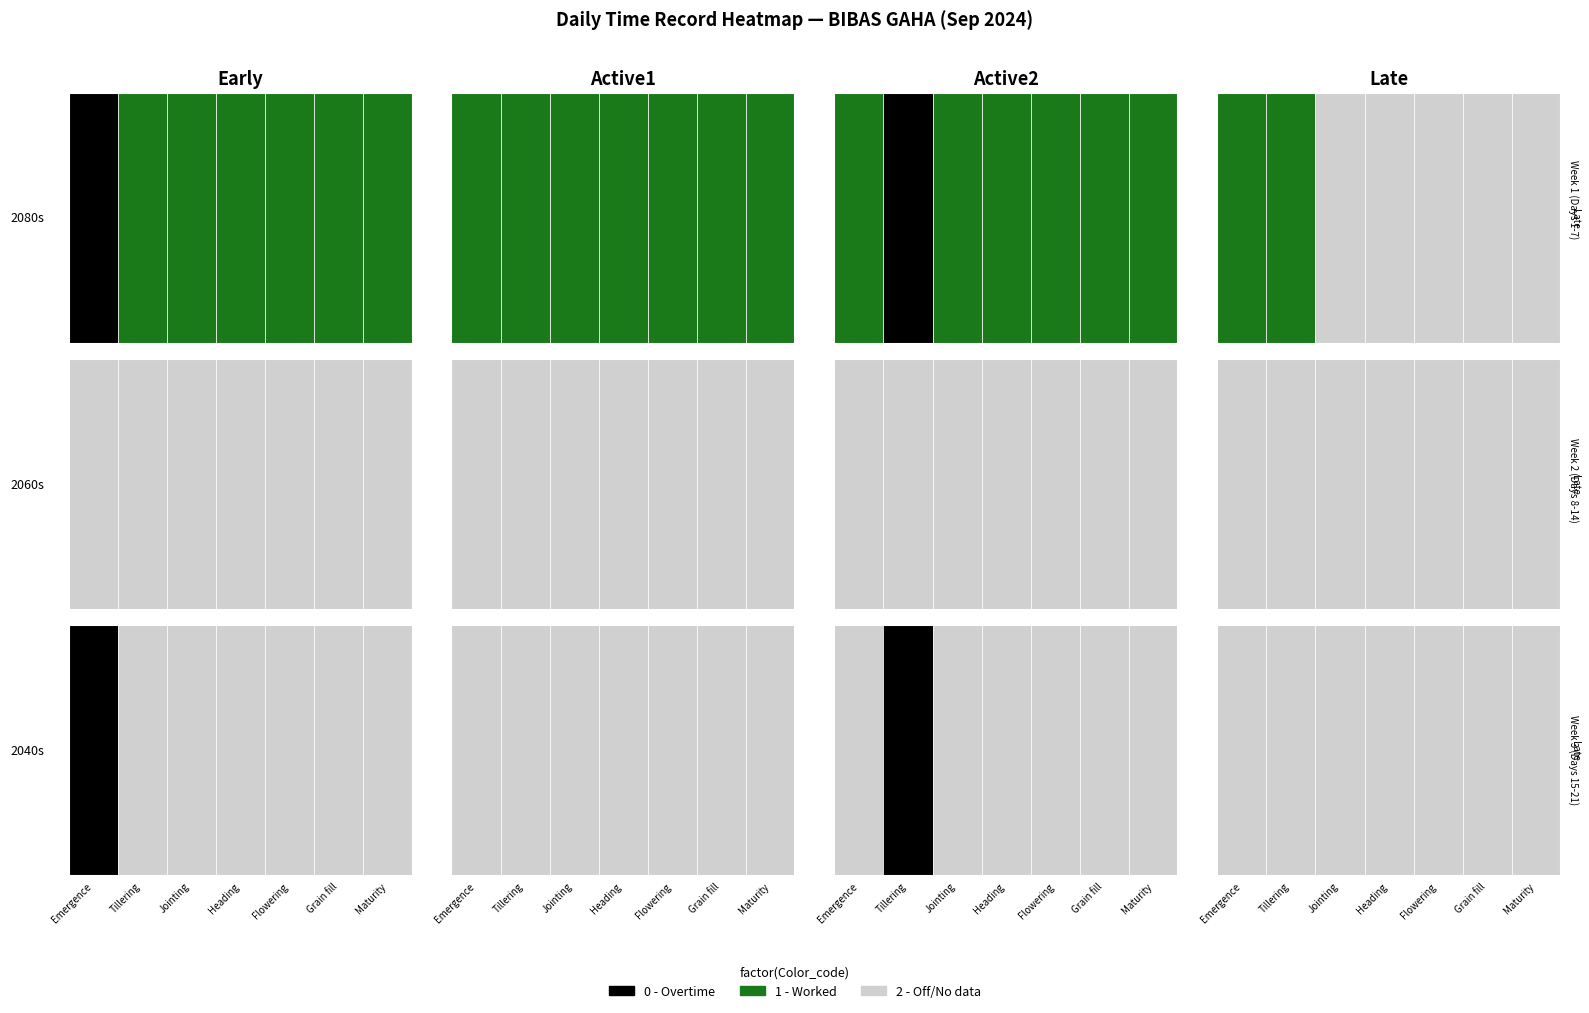

Which has a higher value, 3 or 0?

3